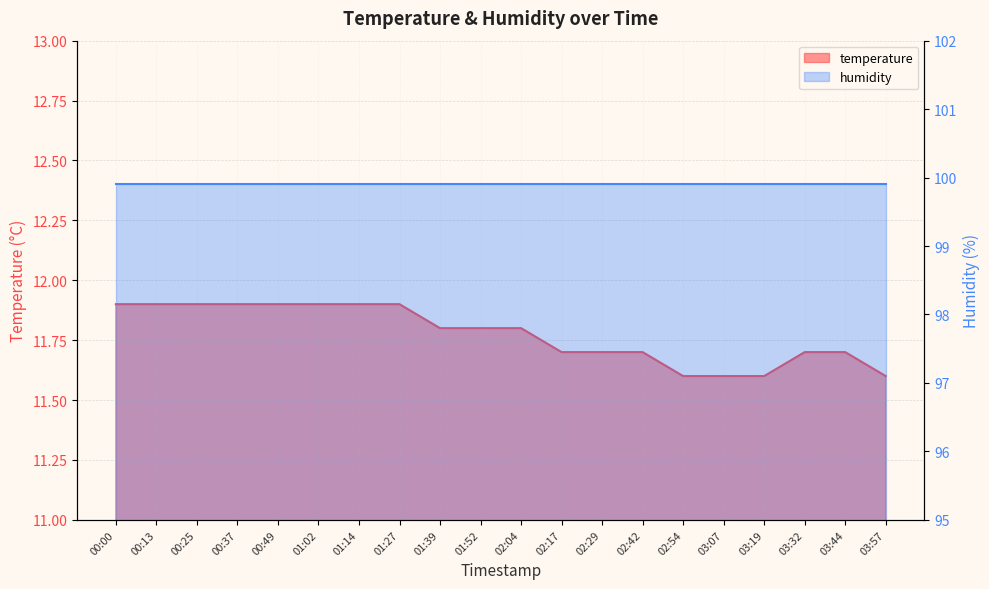

At which category does the chart reach its peak across all series?

00:00